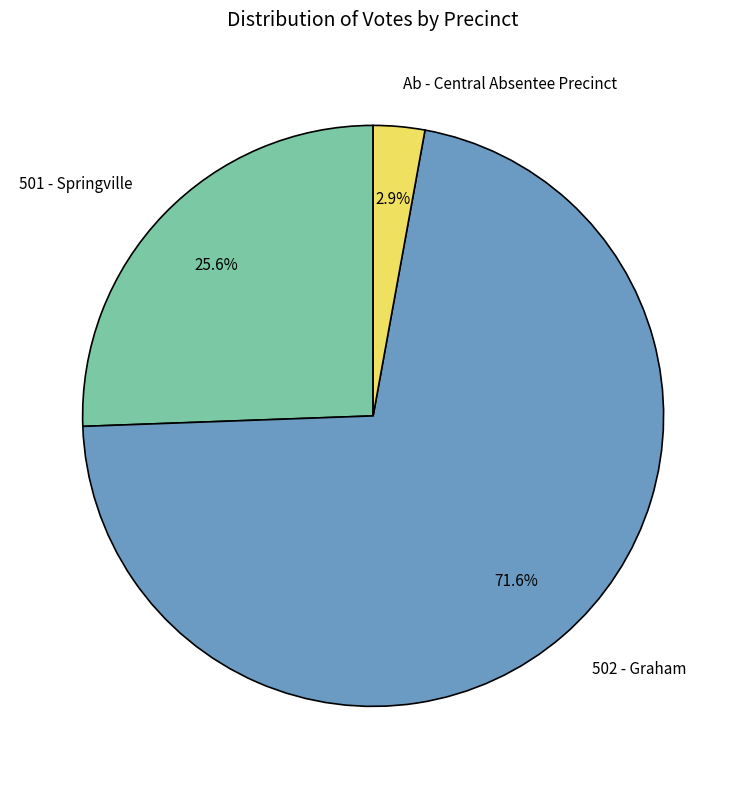

Is it true that Ab - Central Absentee Precinct is 3% of the pie?

True